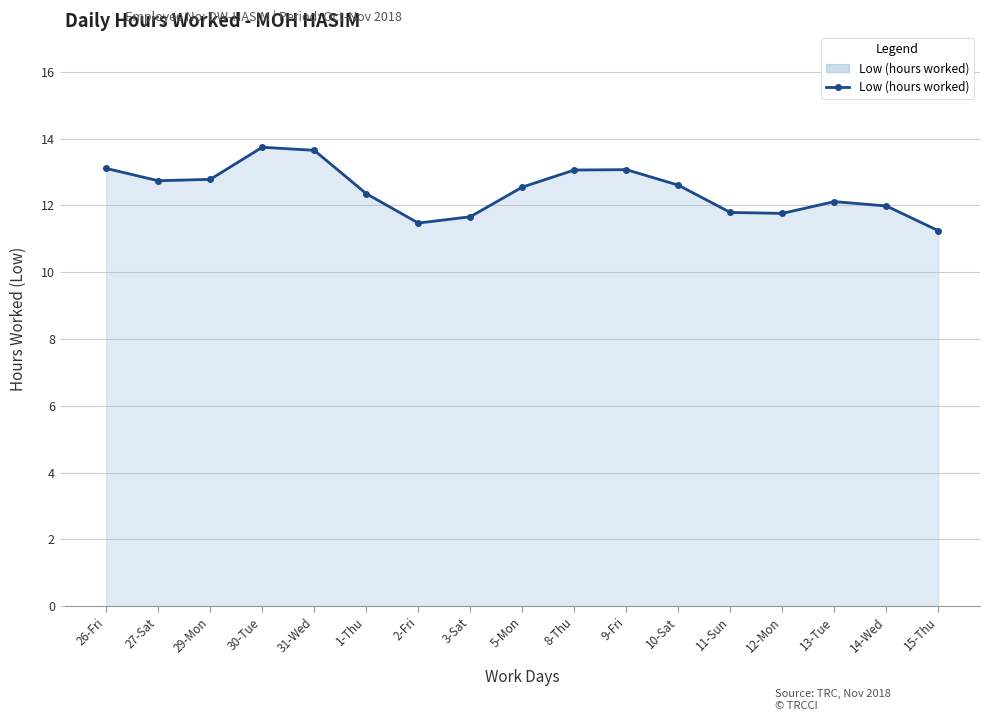

The value at 27-Sat is 12.7. True or false?

True